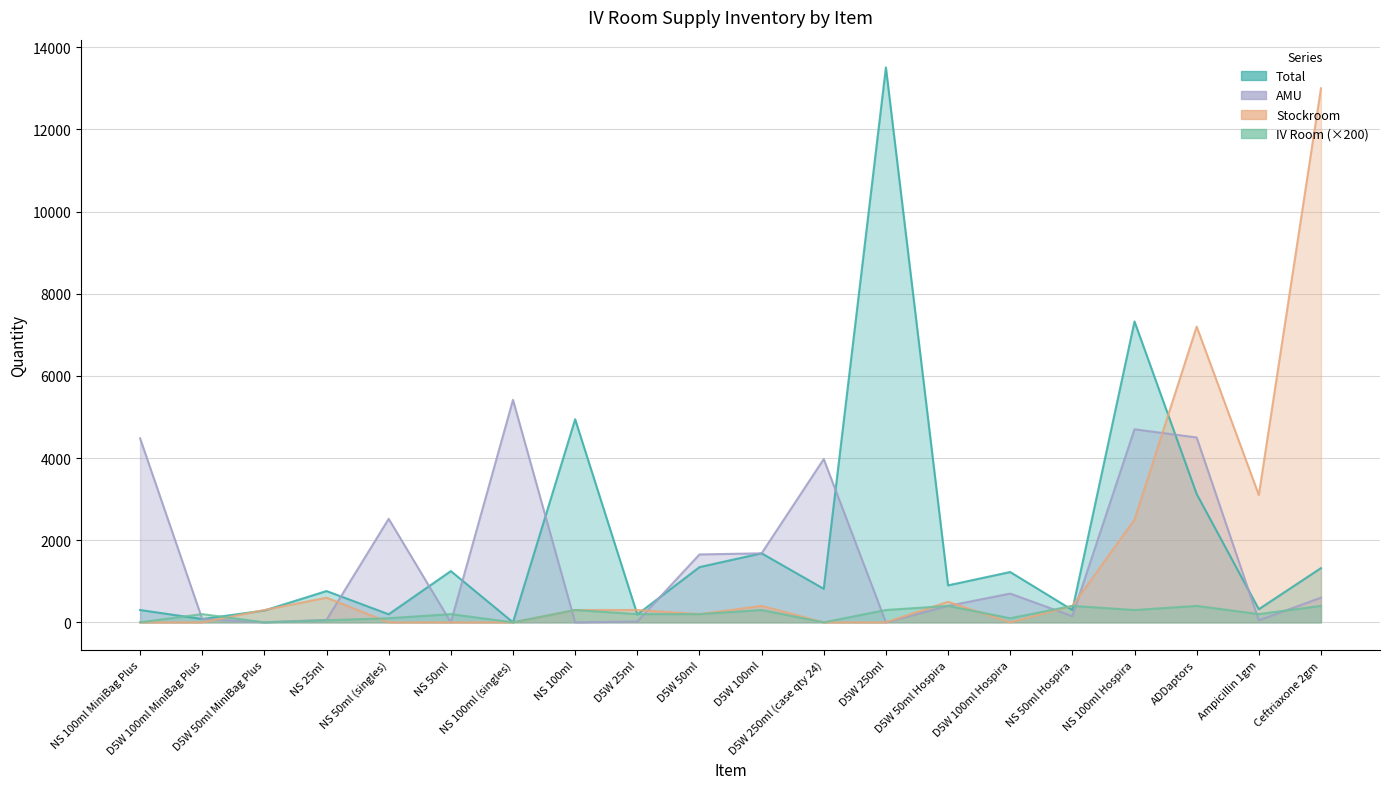

Reading left to right, extract all data points from this chart.

Total: NS 100ml MiniBag Plus=300.0	D5W 100ml MiniBag Plus=80.0	D5W 50ml MiniBag Plus=288.0	NS 25ml=762.0	NS 50ml (singles)=195.8	NS 50ml=1248.0	NS 100ml (singles)=0.0	NS 100ml=4944.0	D5W 25ml=192.0	D5W 50ml=1344.0	D5W 100ml=1680.0	D5W 250ml (case qty 24)=816.0	D5W 250ml=13509.0	D5W 50ml Hospira=900.0	D5W 100ml Hospira=1225.0	NS 50ml Hospira=300.0	NS 100ml Hospira=7325.0	ADDaptors=3125.0	Ampicillin 1gm=320.0	Ceftriaxone 2gm=1320.0
Stockroom: NS 100ml MiniBag Plus=0.0	D5W 100ml MiniBag Plus=0.0	D5W 50ml MiniBag Plus=300.0	NS 25ml=600.0	NS 50ml (singles)=0.0	NS 50ml=0.0	NS 100ml (singles)=0.0	NS 100ml=300.0	D5W 25ml=300.0	D5W 50ml=200.0	D5W 100ml=400.0	D5W 250ml (case qty 24)=0.0	D5W 250ml=0.0	D5W 50ml Hospira=500.0	D5W 100ml Hospira=0.0	NS 50ml Hospira=400.0	NS 100ml Hospira=2500.0	ADDaptors=7200.0	Ampicillin 1gm=3100.0	Ceftriaxone 2gm=13000.0
AMU: NS 100ml MiniBag Plus=4480.0	D5W 100ml MiniBag Plus=80.0	D5W 50ml MiniBag Plus=0.0	NS 25ml=61.0	NS 50ml (singles)=2520.0	NS 50ml=0.0	NS 100ml (singles)=5416.0	NS 100ml=0.0	D5W 25ml=20.0	D5W 50ml=1653.0	D5W 100ml=1680.0	D5W 250ml (case qty 24)=3975.0	D5W 250ml=0.0	D5W 50ml Hospira=400.0	D5W 100ml Hospira=700.0	NS 50ml Hospira=150.0	NS 100ml Hospira=4700.0	ADDaptors=4500.0	Ampicillin 1gm=50.0	Ceftriaxone 2gm=600.0
IV Room: NS 100ml MiniBag Plus=0.0	D5W 100ml MiniBag Plus=200.0	D5W 50ml MiniBag Plus=0.0	NS 25ml=50.0	NS 50ml (singles)=100.0	NS 50ml=200.0	NS 100ml (singles)=0.0	NS 100ml=300.0	D5W 25ml=200.0	D5W 50ml=200.0	D5W 100ml=300.0	D5W 250ml (case qty 24)=0.0	D5W 250ml=300.0	D5W 50ml Hospira=400.0	D5W 100ml Hospira=100.0	NS 50ml Hospira=400.0	NS 100ml Hospira=300.0	ADDaptors=400.0	Ampicillin 1gm=200.0	Ceftriaxone 2gm=400.0